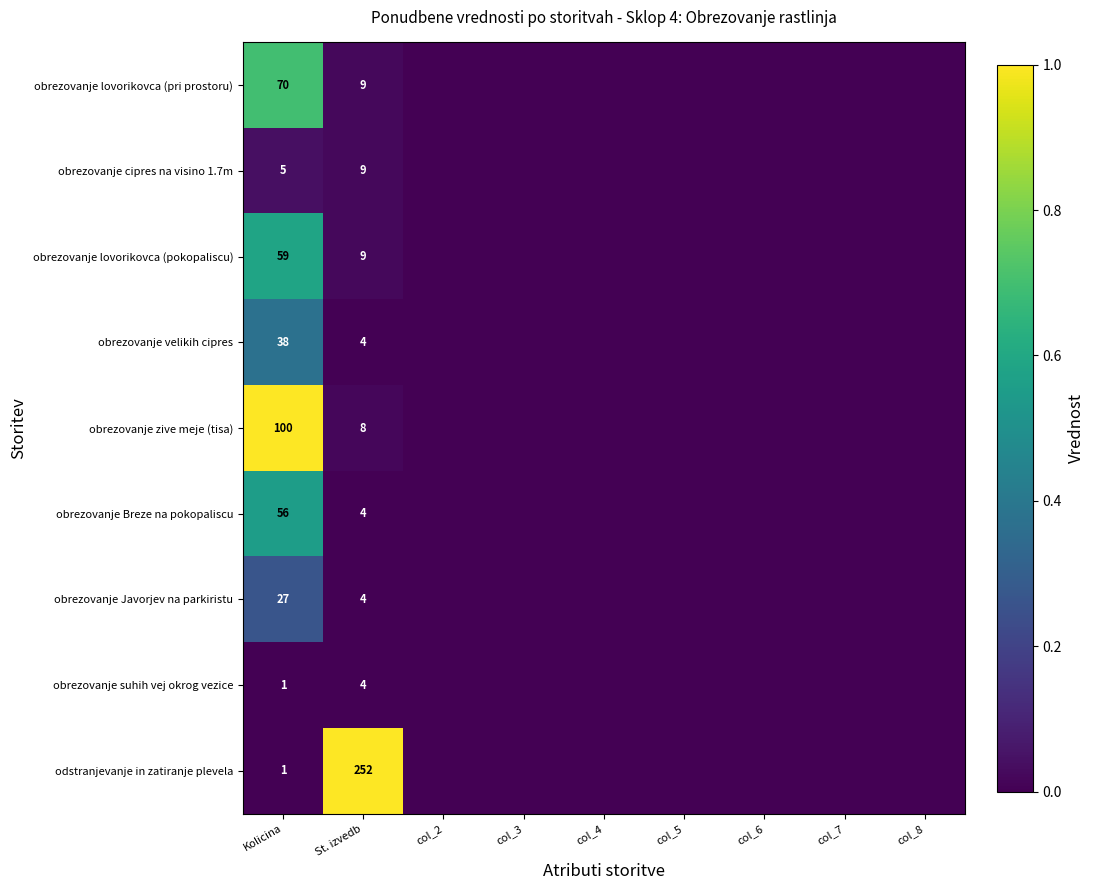

At which category is the sum across all series the highest?

Kolicina